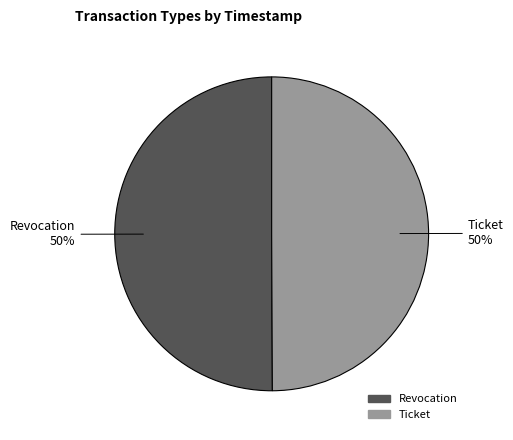

What is the ratio of the value at Revocation to the value at Ticket?

1.0